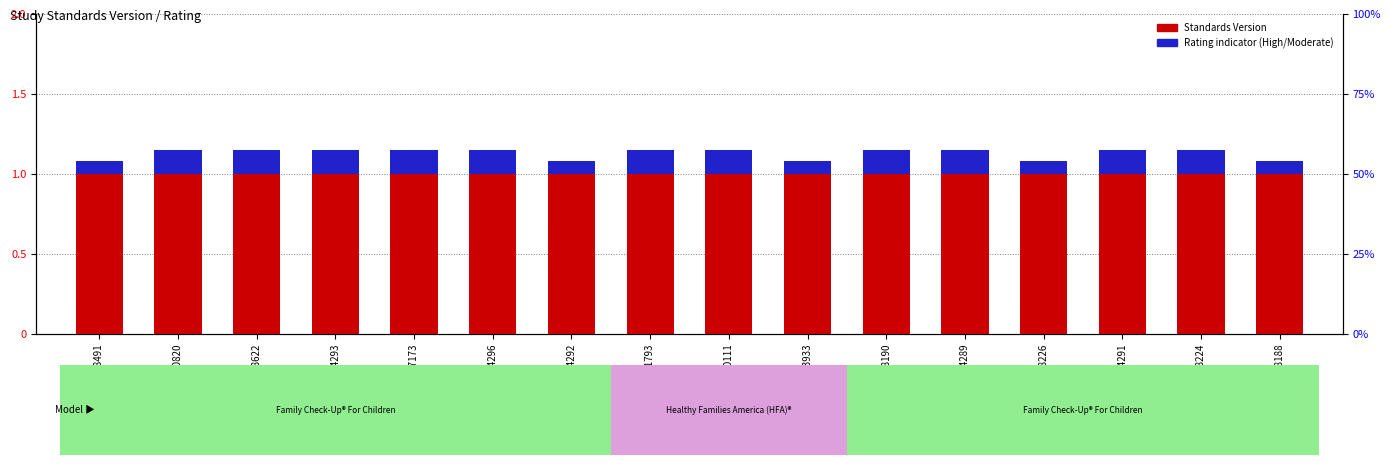

What are all the series names shown in the legend?

Standards Version, Rating indicator